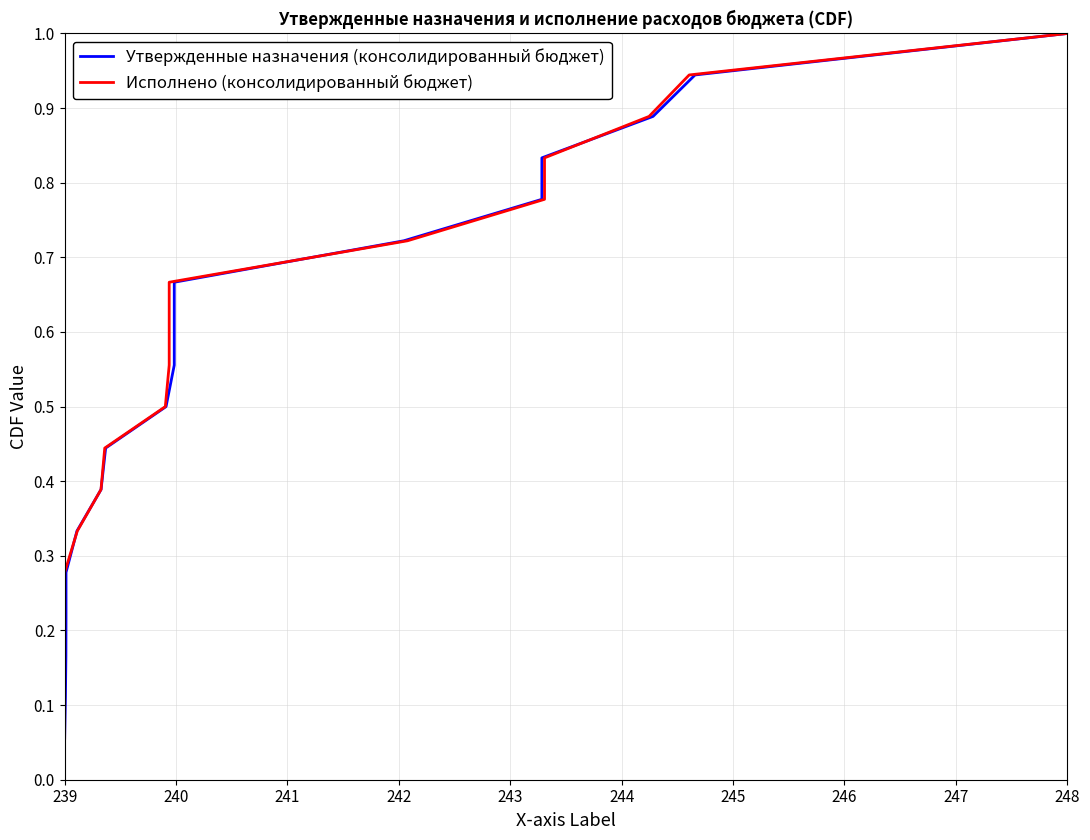

What is the sum of all Исполнено (консолидированный бюджет) values?

9.5